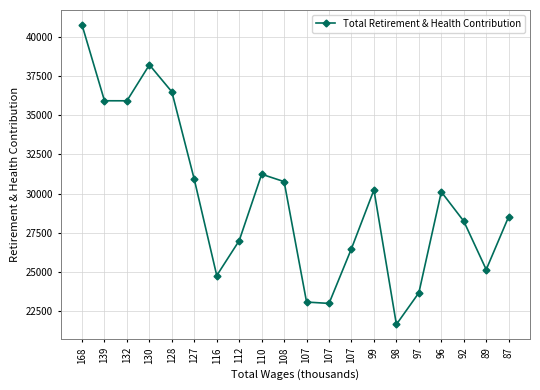

Reading right to left, transcribe all the data shown in this chart.

28537	25168	28252	30119	23687	21675	30242	26507	23013	23099	30771	31241	27012	24787	30908	36491	38210	35919	35921	40749